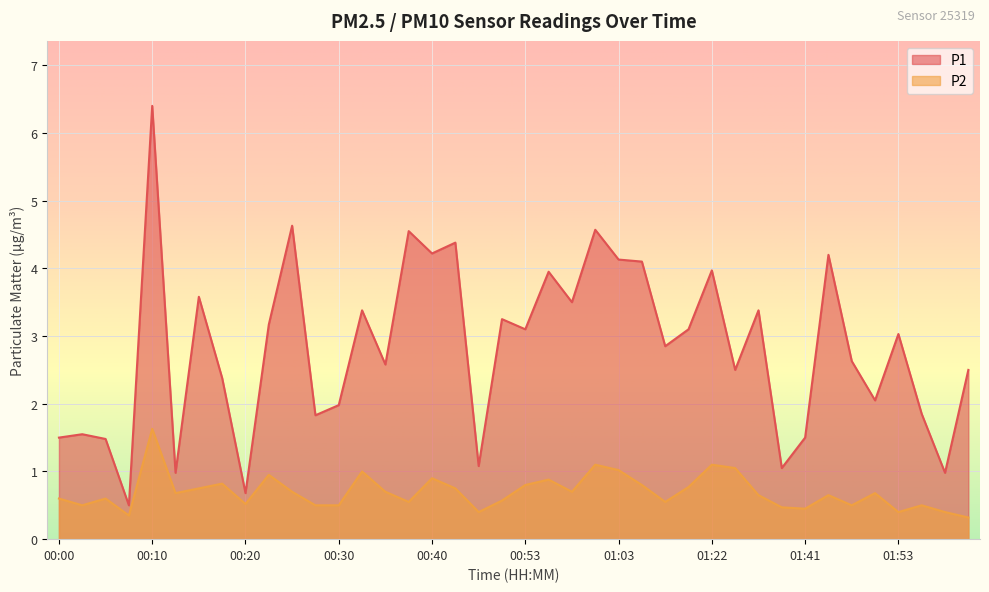

True or false: P1 and P2 cross at least once.

False